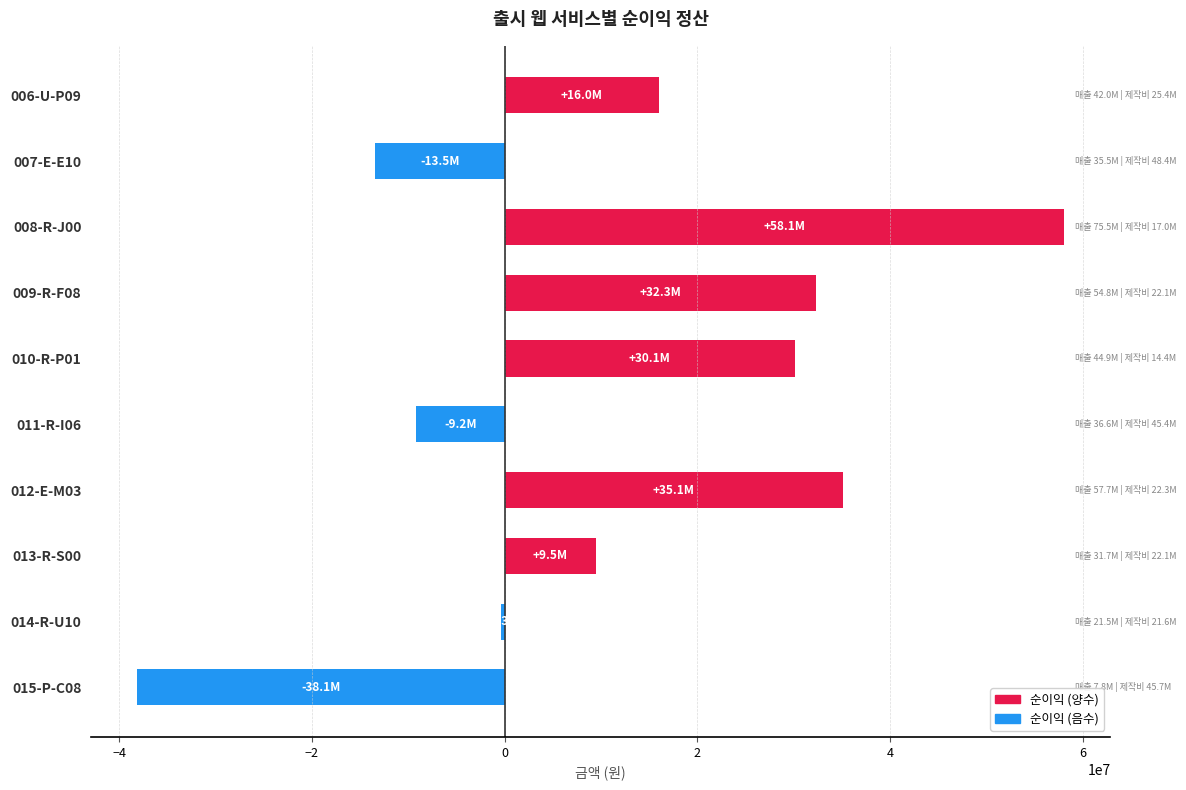

What is the difference between the maximum and minimum values?

96146479